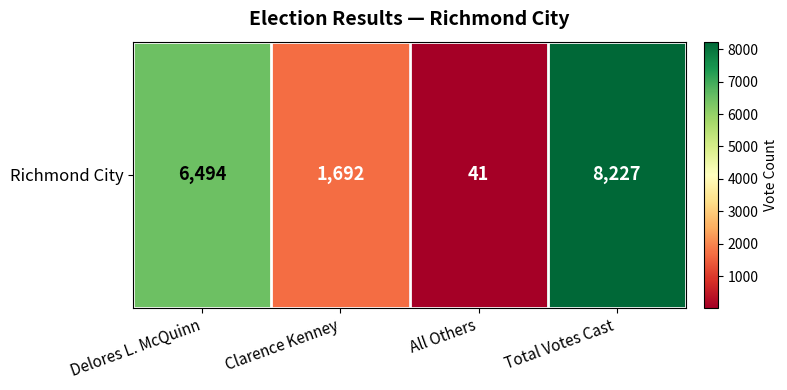

Count the number of data series in this chart.

1